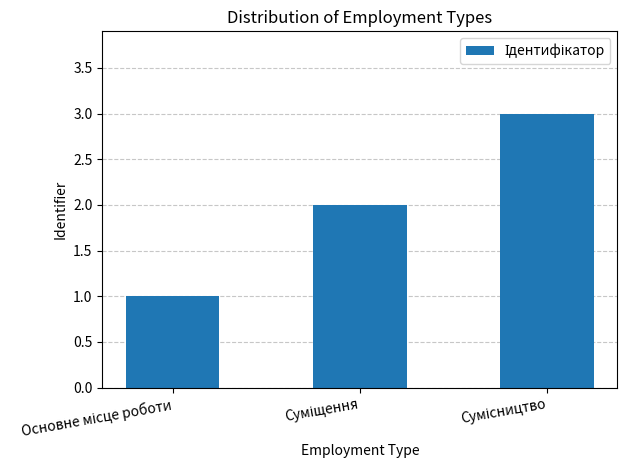

How many bars are there in total?

3